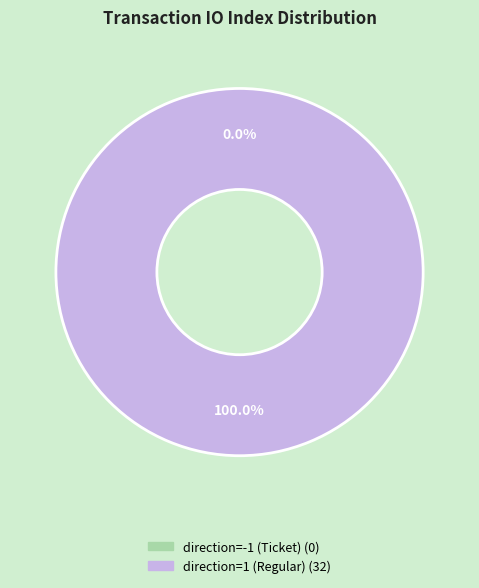

True or false: direction=1 (Regular) accounts for 93% of the total.

False